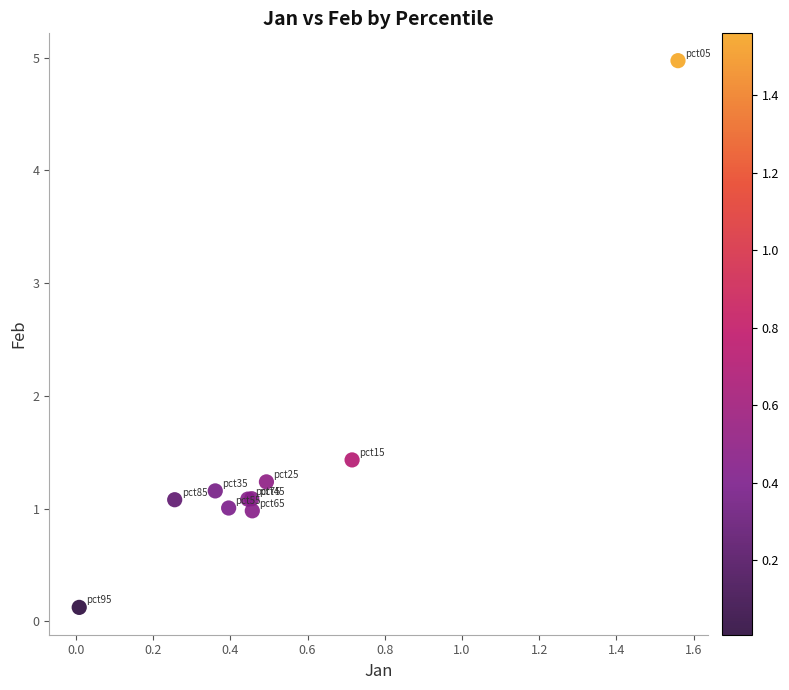

What Y value in the scatter plot is closest to 2?

1.4